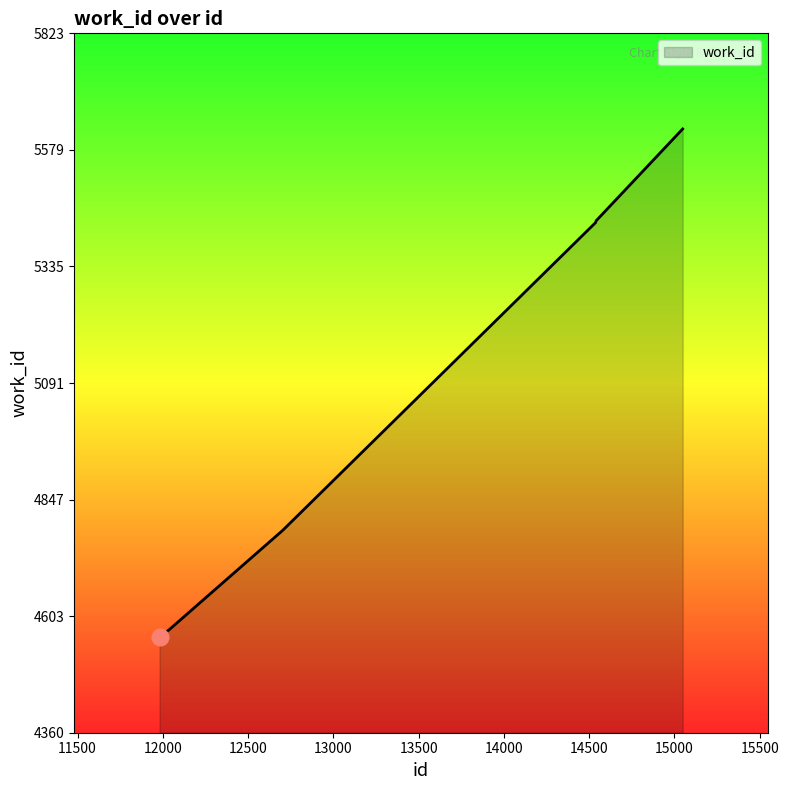

What is the difference between the second highest and second lowest values?

871